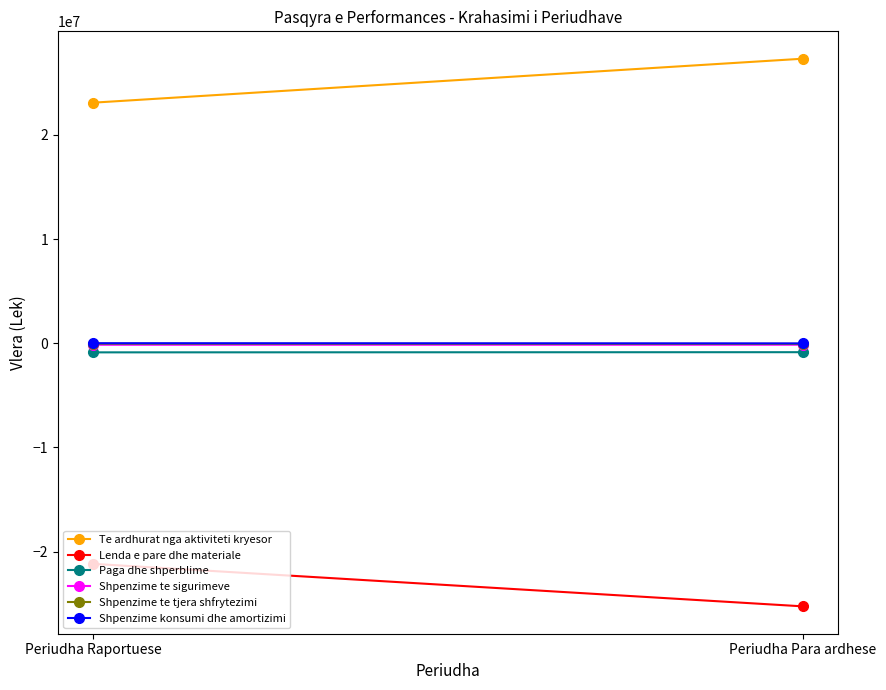

What is the minimum value shown in the chart?

-25251454